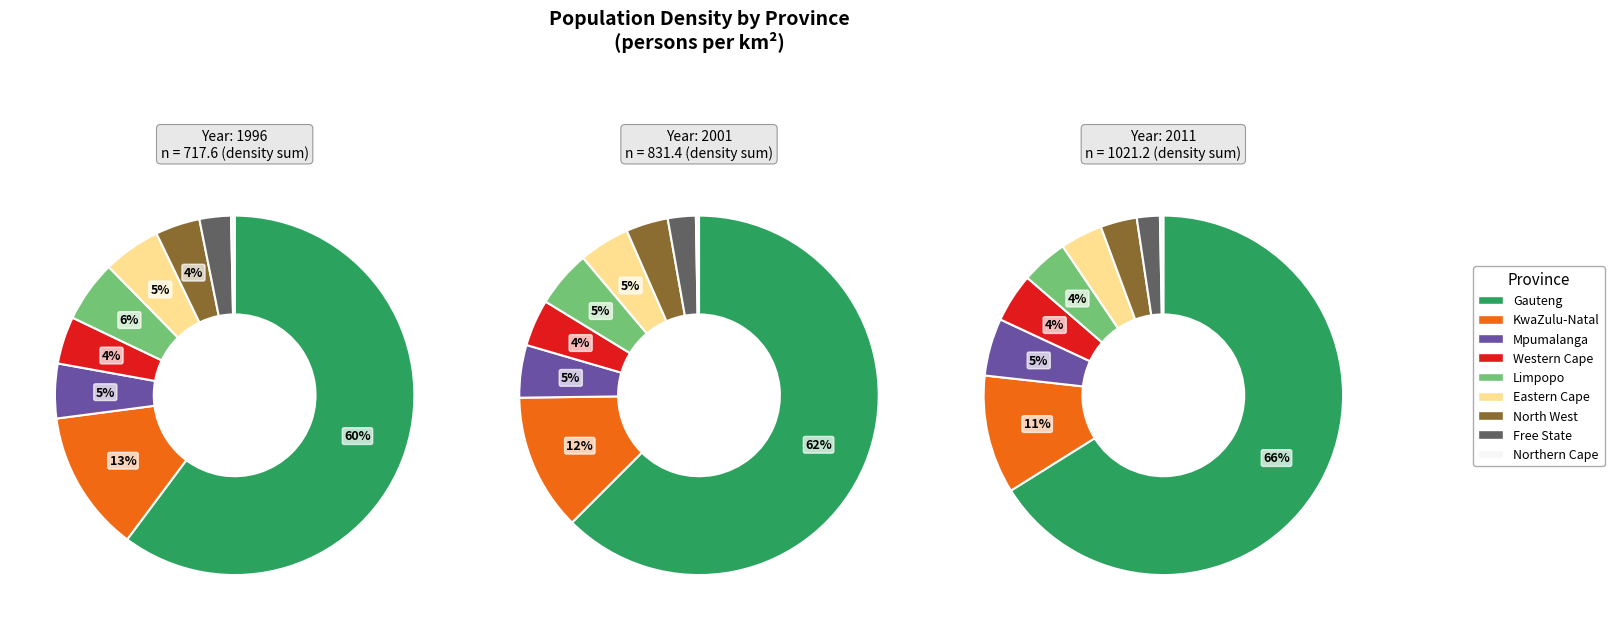

To the nearest percent, what percentage of the pie is Eastern Cape?

5%